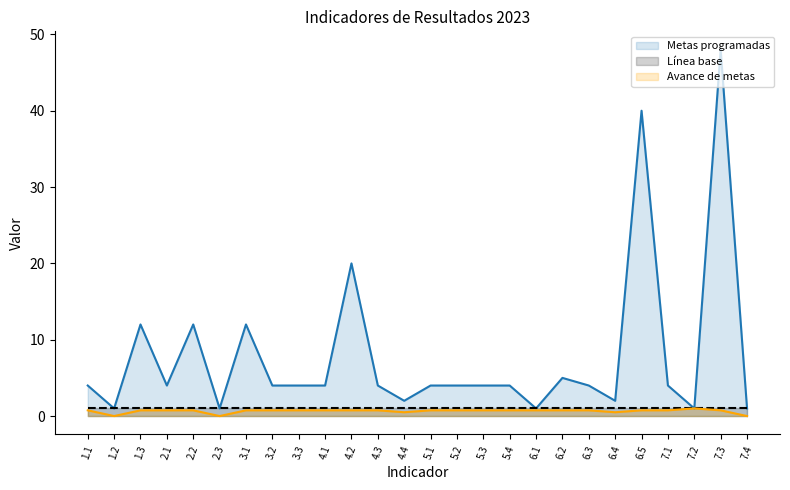

True or false: Metas programadas and Avance de metas intersect in this chart.

False